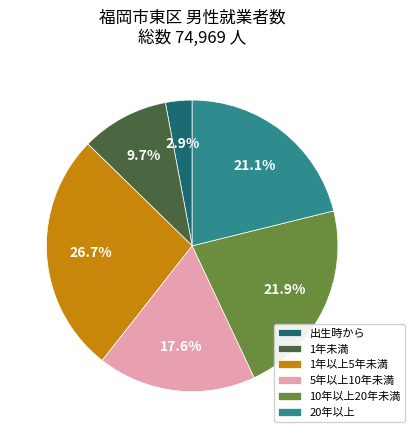

Is there any slice that represents more than half of the pie?

No